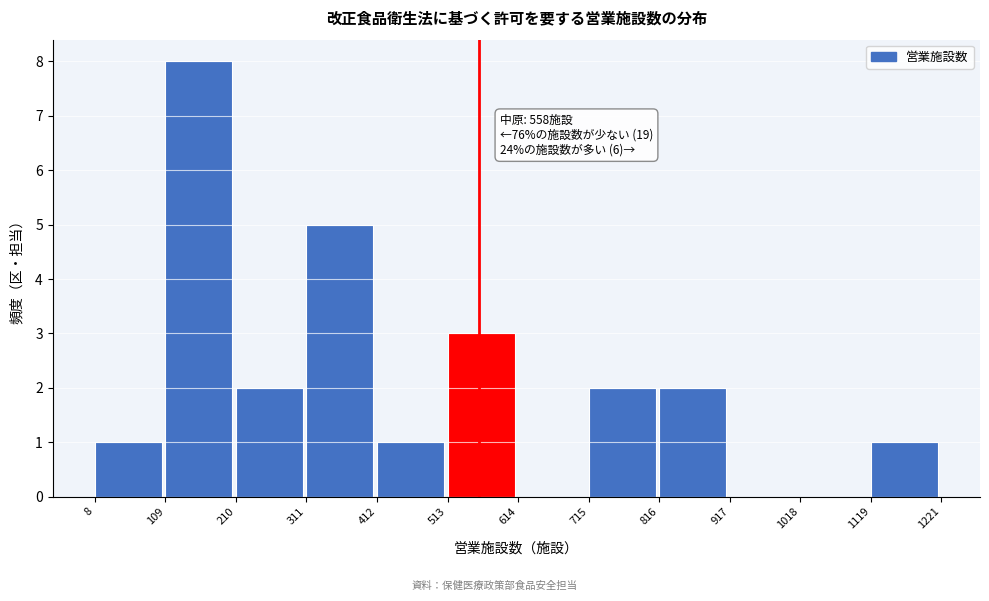

Which range on the x-axis has the tallest bar?

109 to 210